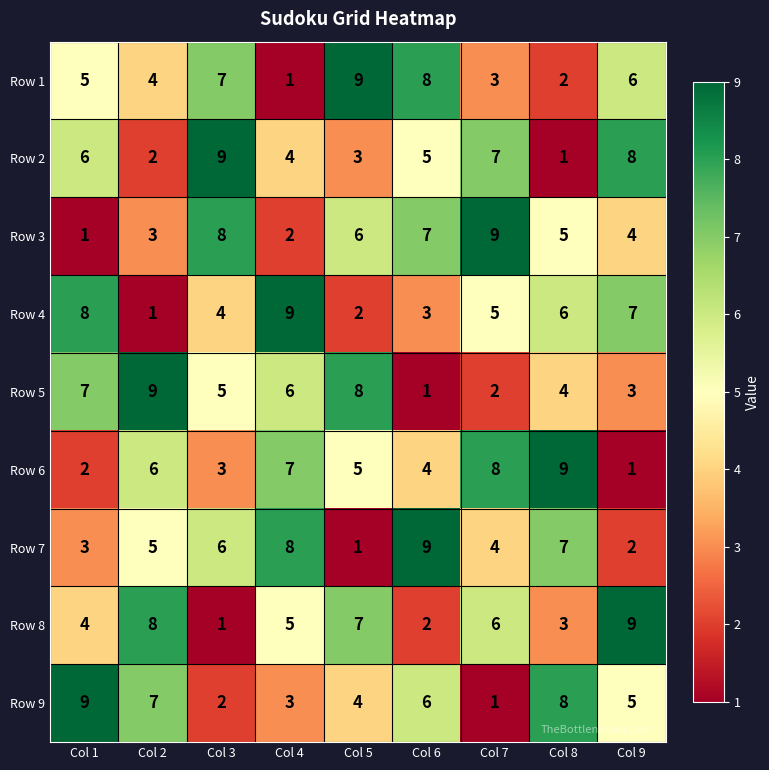

What is the average value of the Row 4 series?

5